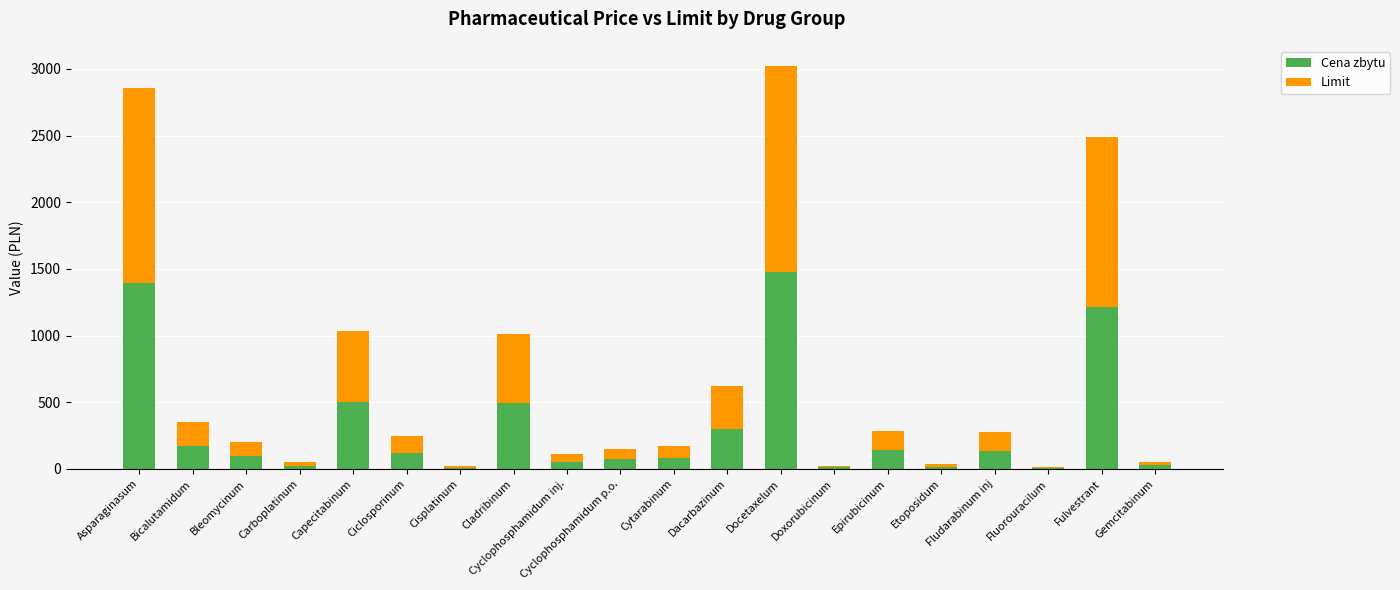

Are the bars grouped side by side (vs. stacked)?

No